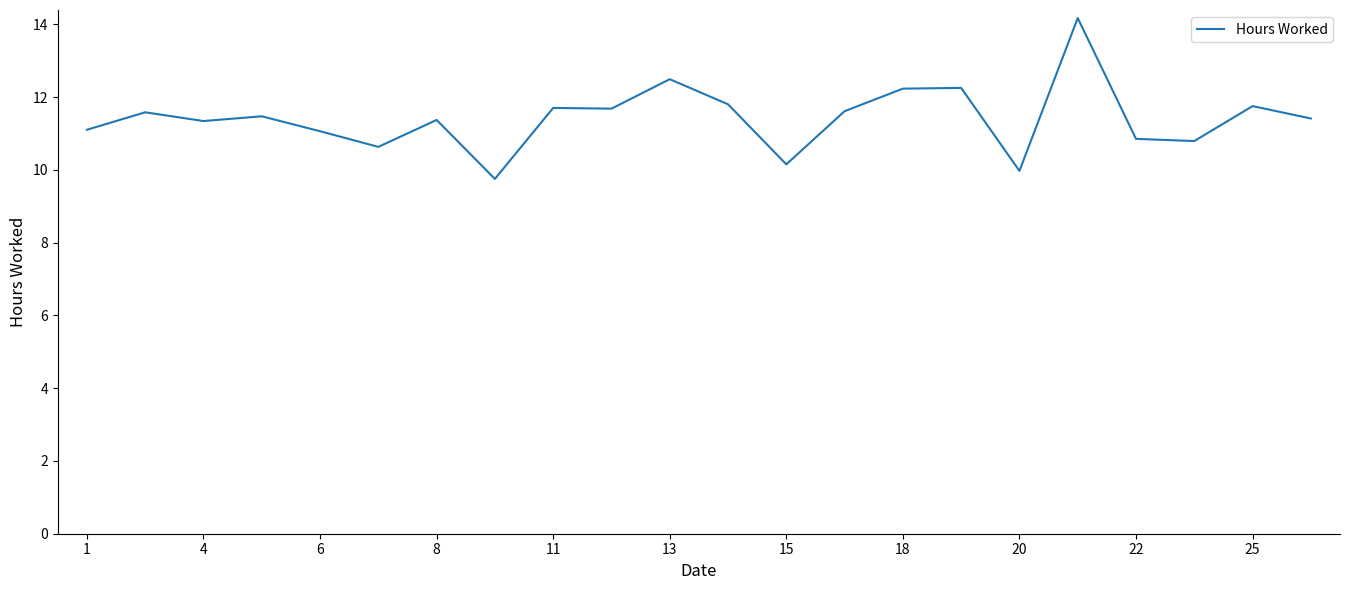

What is the difference between the maximum and minimum values?

4.4